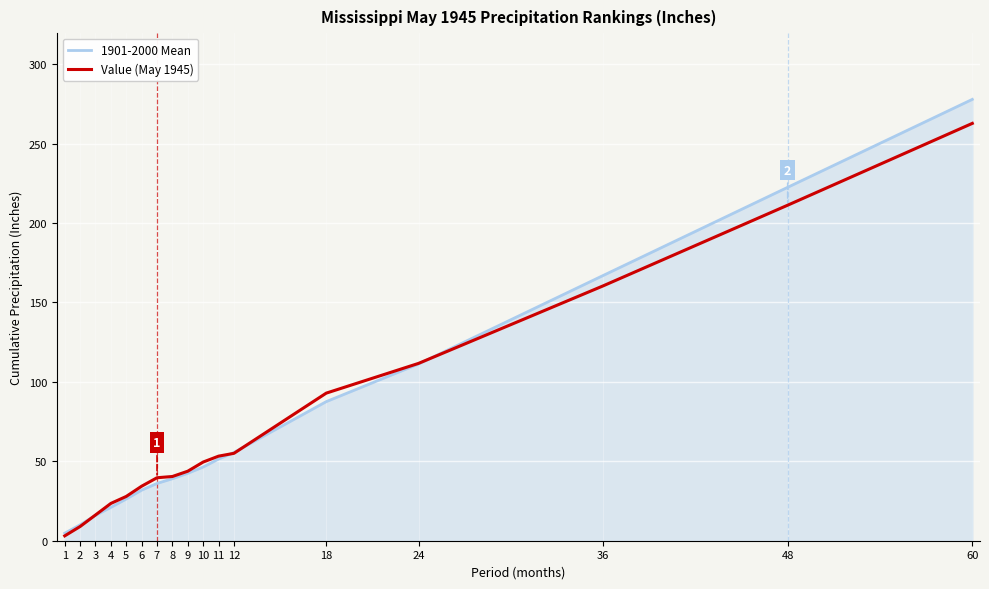

What is the difference between the 1901-2000 Mean values at 24 and 48?

111.2